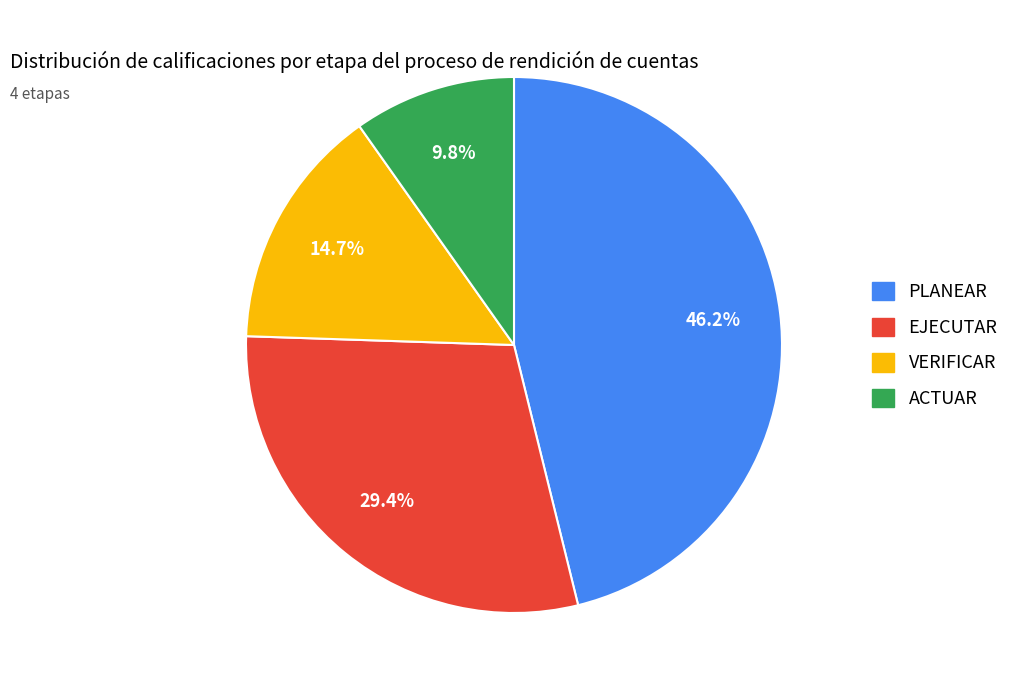

What percentage is the VERIFICAR slice, to the nearest percent?

15%